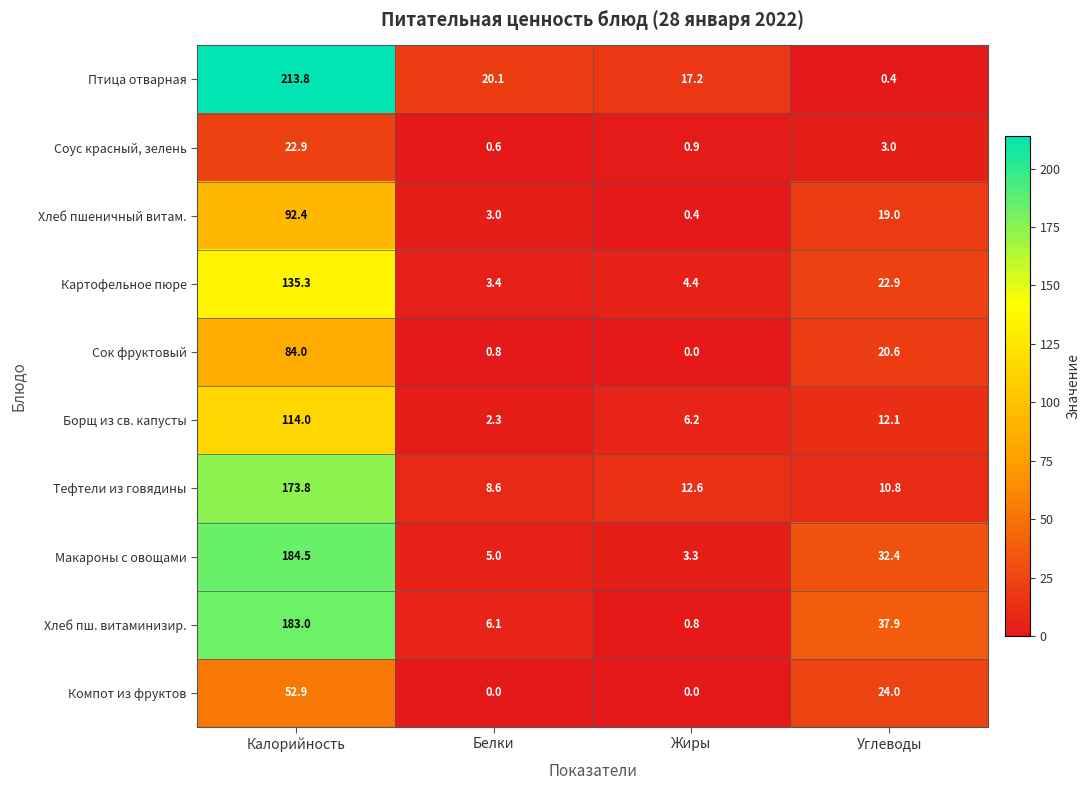

Count the number of categories in the chart.

4